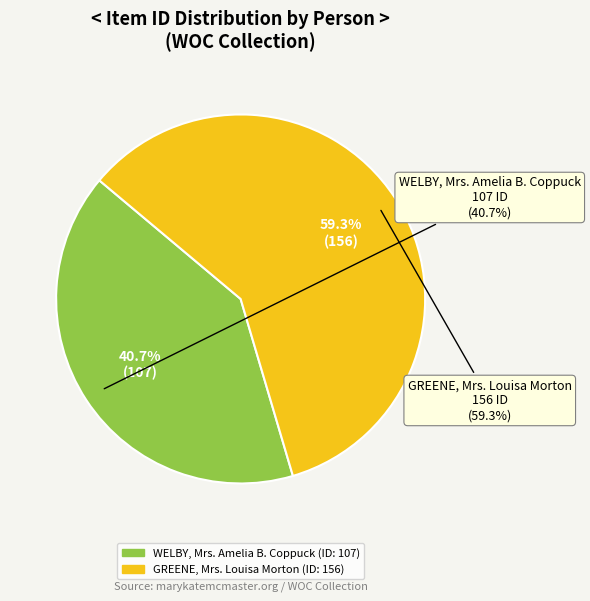

What is the smallest slice in the pie chart?

WELBY, Mrs. Amelia B. Coppuck